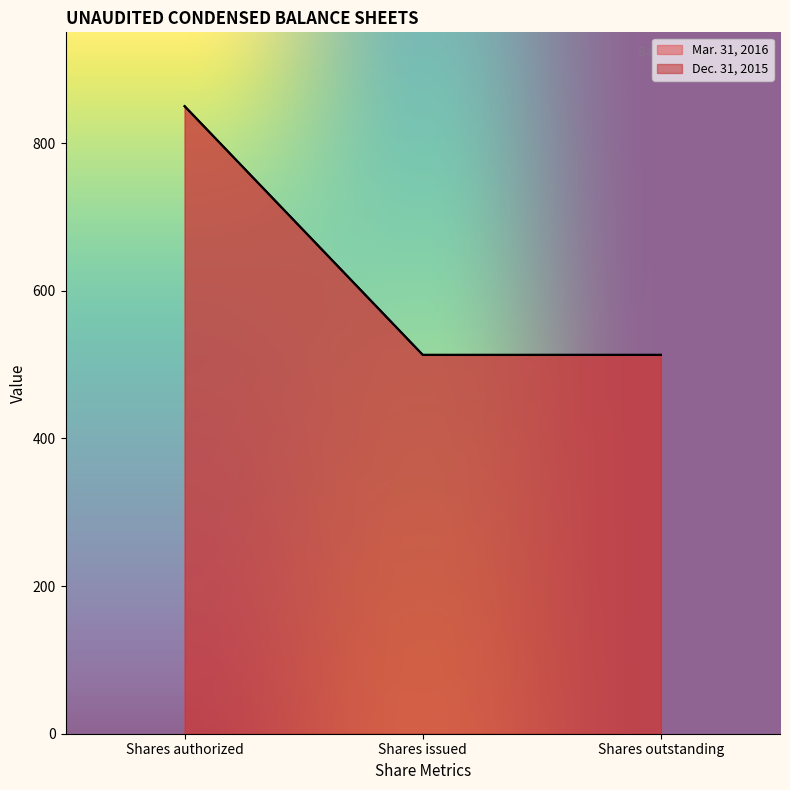

How many categories are shown in the chart?

3